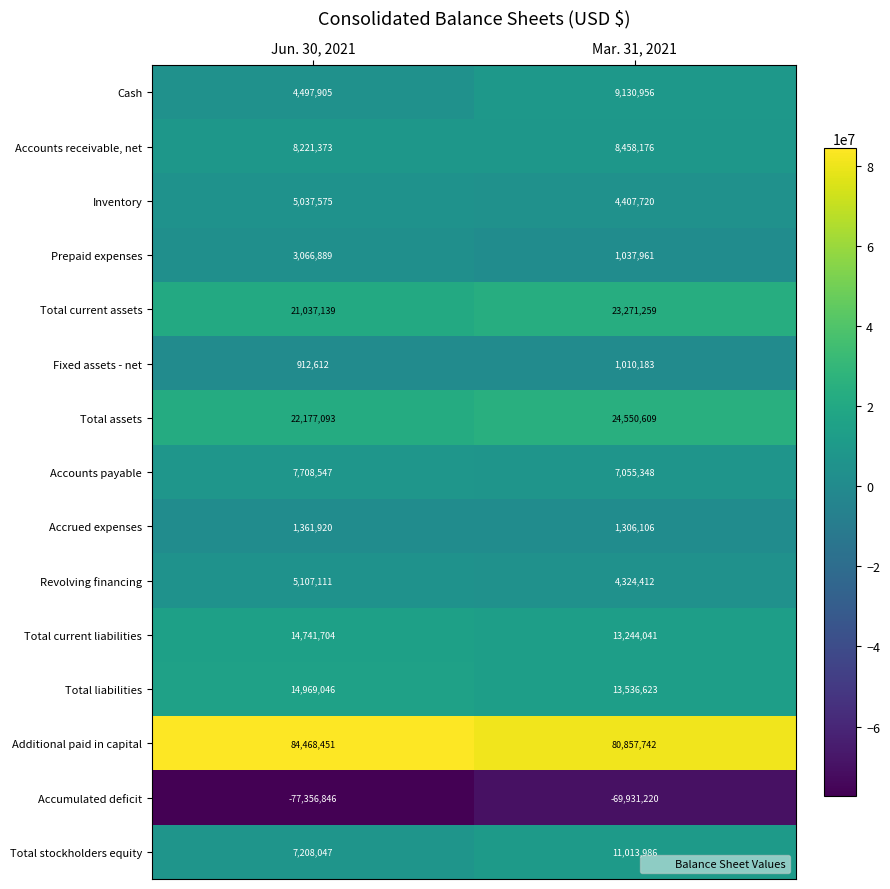

Reading left to right, what are all the values shown in this chart?

Cash: Jun. 30, 2021=4497905	Mar. 31, 2021=9130956
Accounts receivable, net: Jun. 30, 2021=8221373	Mar. 31, 2021=8458176
Inventory: Jun. 30, 2021=5037575	Mar. 31, 2021=4407720
Prepaid expenses: Jun. 30, 2021=3066889	Mar. 31, 2021=1037961
Total current assets: Jun. 30, 2021=21037139	Mar. 31, 2021=23271259
Fixed assets - net: Jun. 30, 2021=912612	Mar. 31, 2021=1010183
Total assets: Jun. 30, 2021=22177093	Mar. 31, 2021=24550609
Accounts payable: Jun. 30, 2021=7708547	Mar. 31, 2021=7055348
Accrued expenses: Jun. 30, 2021=1361920	Mar. 31, 2021=1306106
Revolving financing: Jun. 30, 2021=5107111	Mar. 31, 2021=4324412
Total current liabilities: Jun. 30, 2021=14741704	Mar. 31, 2021=13244041
Total liabilities: Jun. 30, 2021=14969046	Mar. 31, 2021=13536623
Additional paid in capital: Jun. 30, 2021=84468451	Mar. 31, 2021=80857742
Accumulated deficit: Jun. 30, 2021=-77356846	Mar. 31, 2021=-69931220
Total stockholders equity: Jun. 30, 2021=7208047	Mar. 31, 2021=11013986